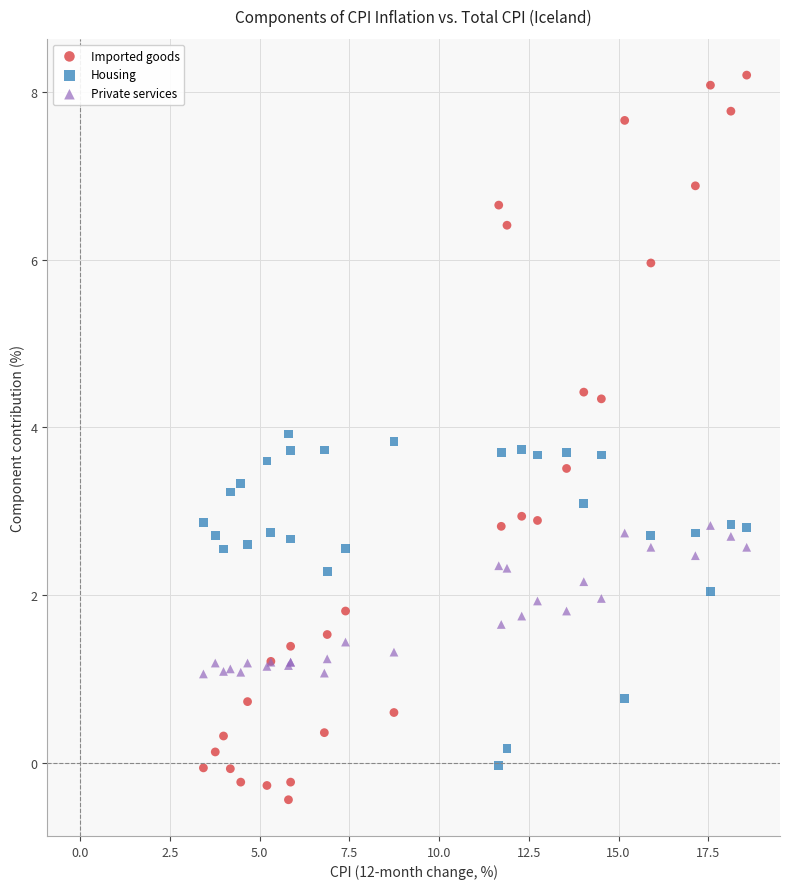

Which series contains the highest Y value?

Imported goods